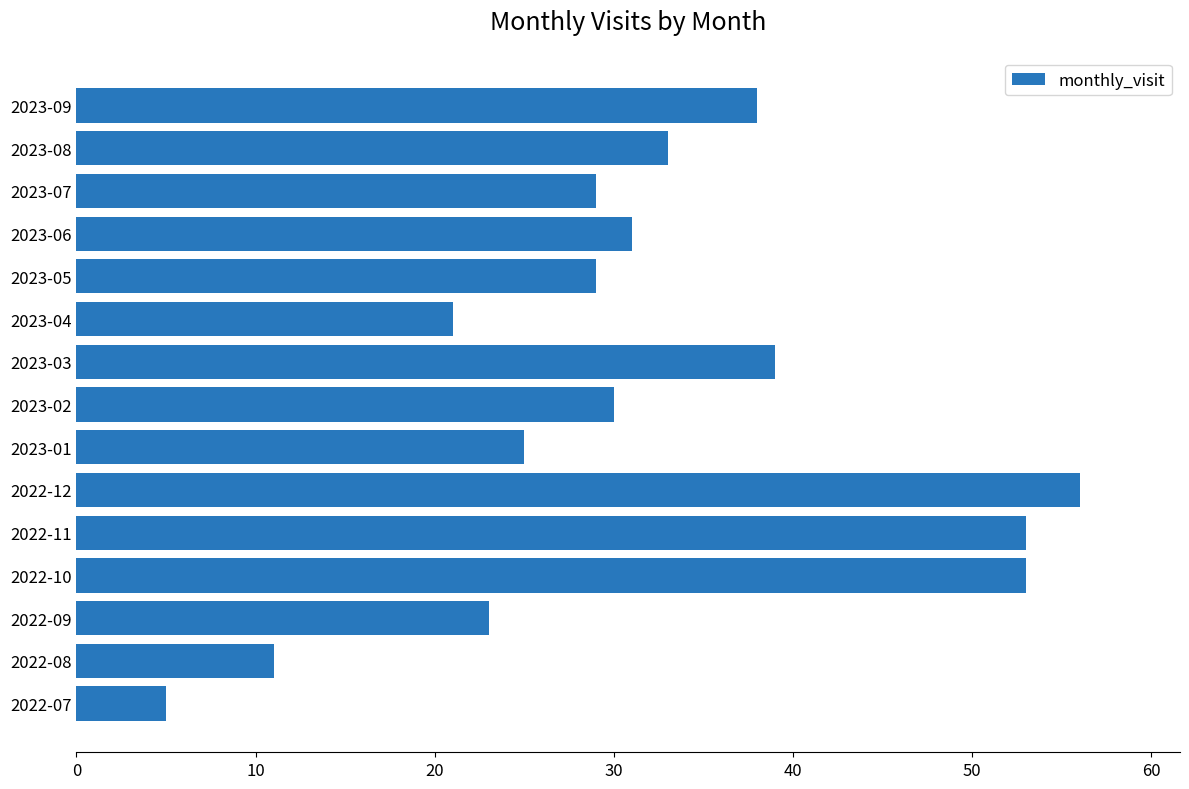

Count the number of categories in the chart.

15